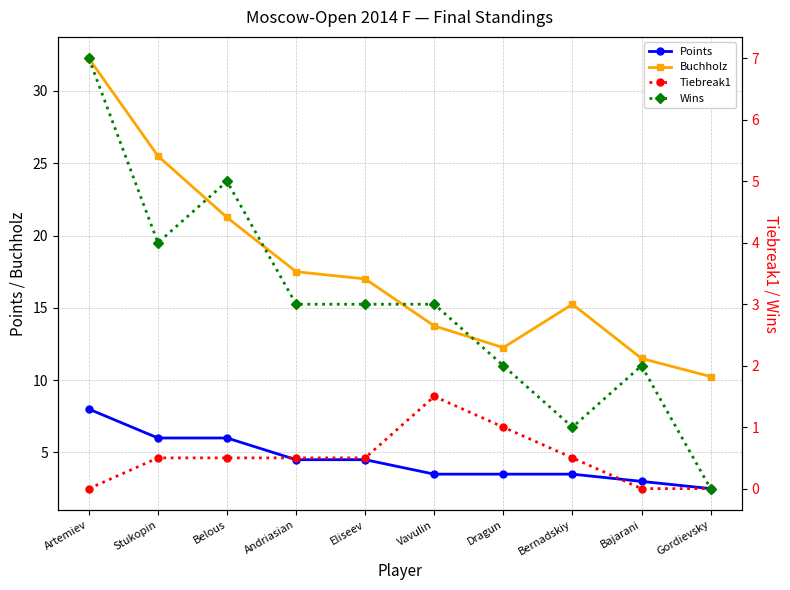

How many lines are shown in the chart?

4